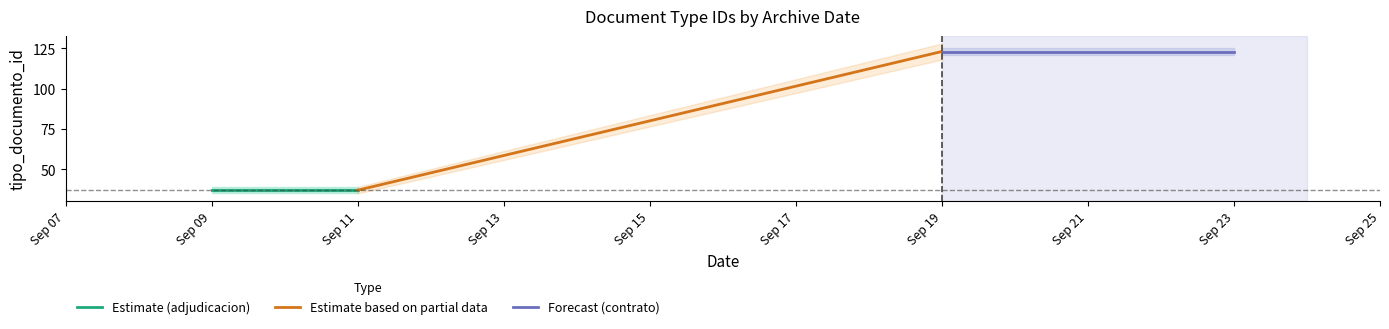

What is the value of the Estimate based on partial data point at the 2nd from the left?

123